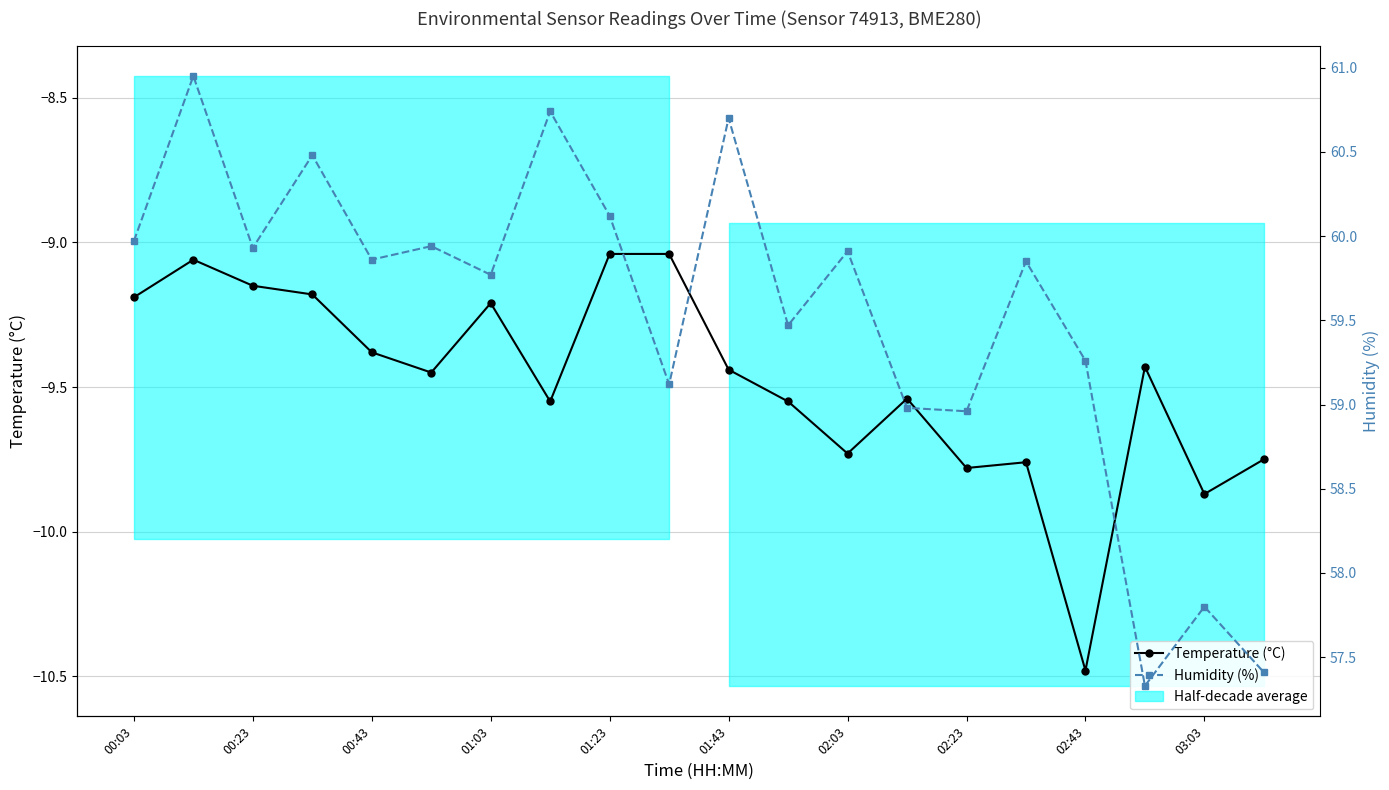

What is the value of the Temperature (°C) point at the 17th from the left?

-10.5